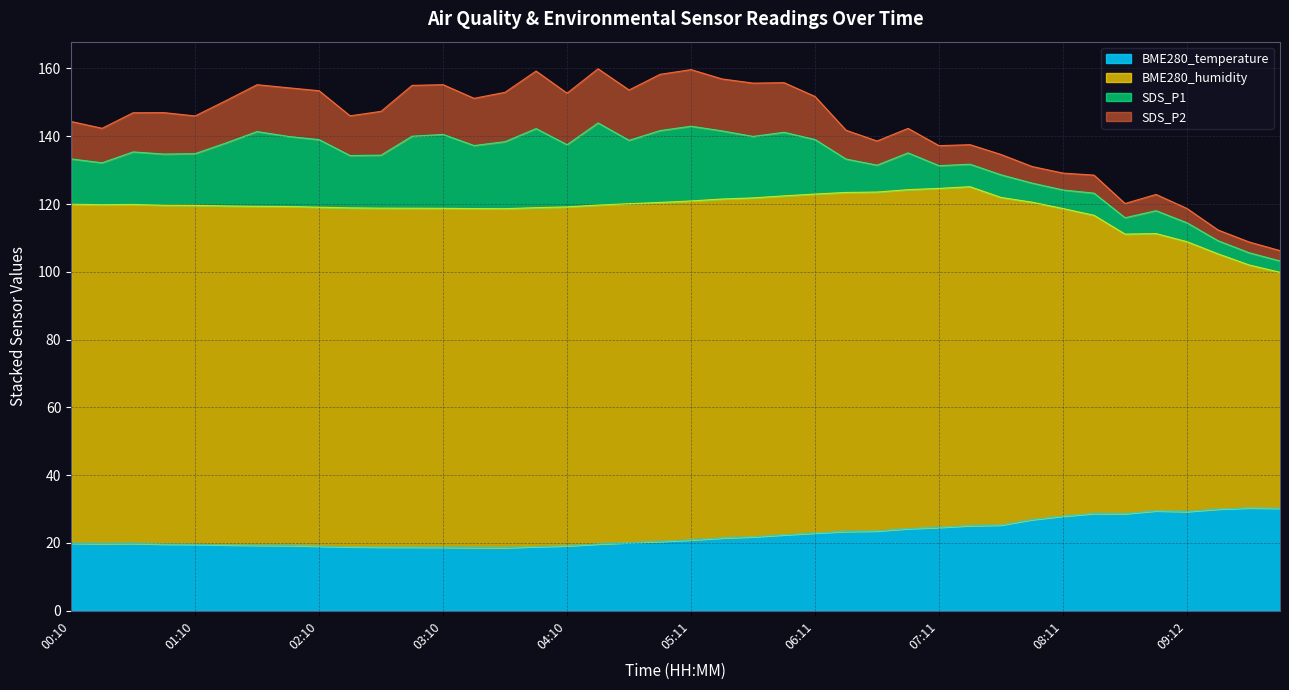

Does the chart have visible grid lines?

Yes